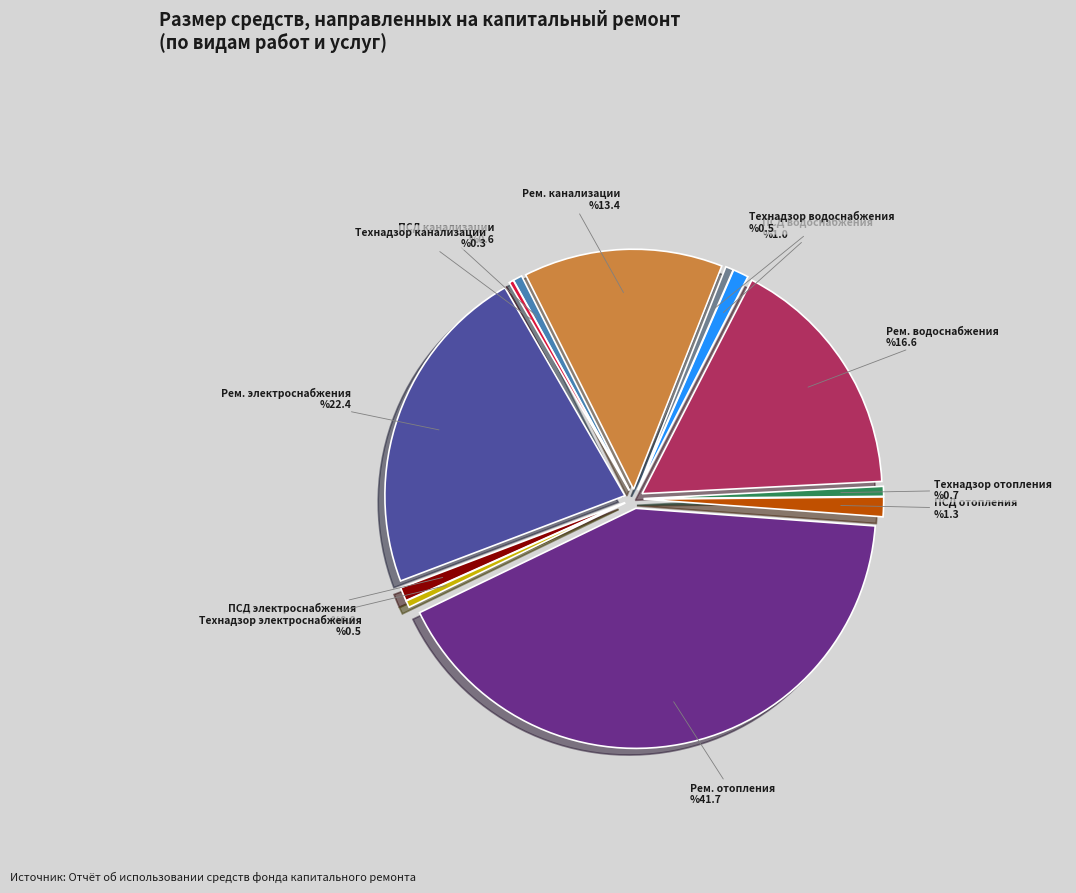

Do Технадзор канализации and Рем. отопления together represent more than half of the pie?

No